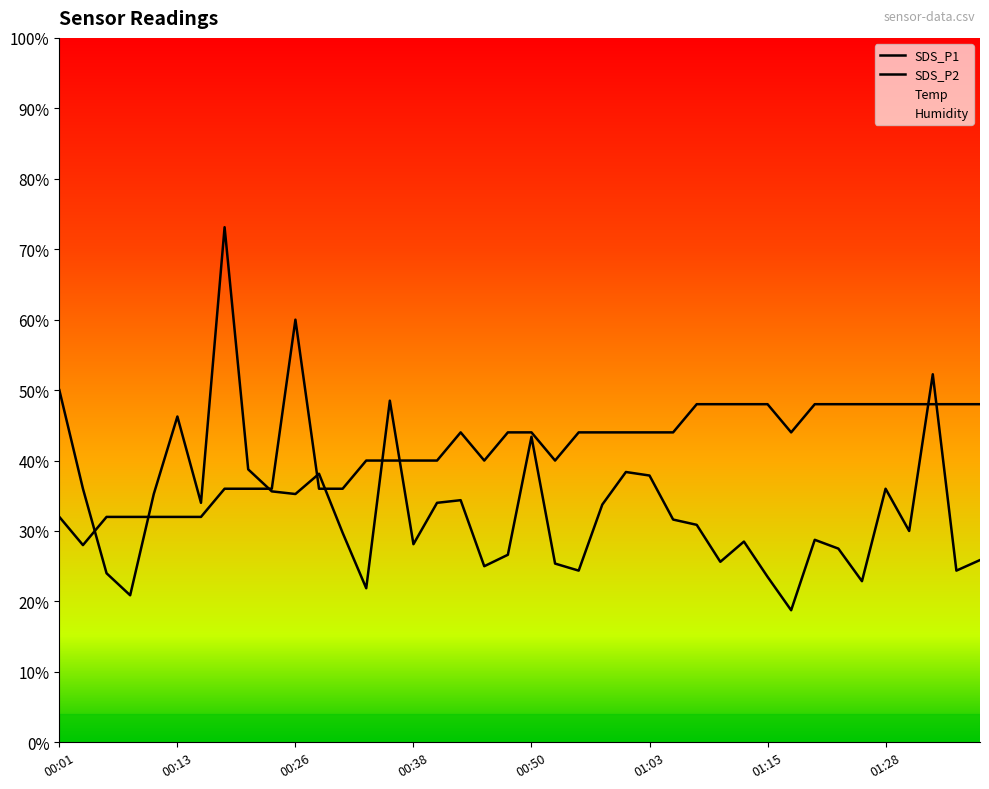

At which label is SDS_P1 closest to 45?

00:13